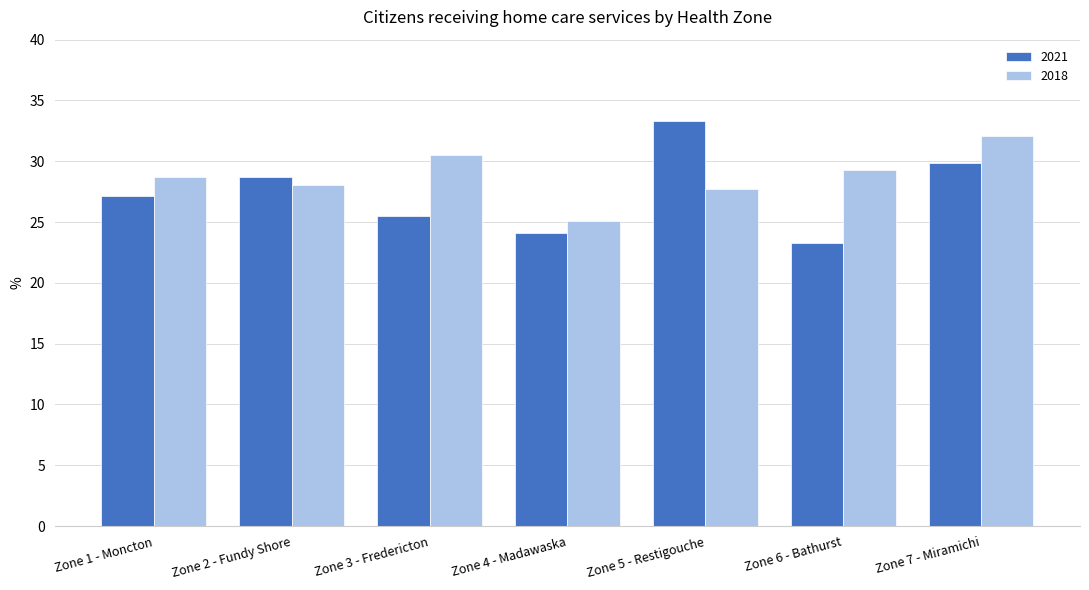

What is the difference between the second highest and minimum values in the 2021 series?

6.6